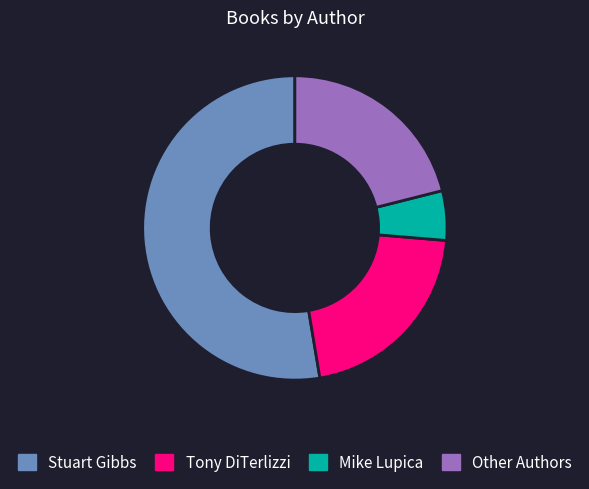

Approximately how many times larger is the value at Mike Lupica compared to Tony DiTerlizzi?

0.3